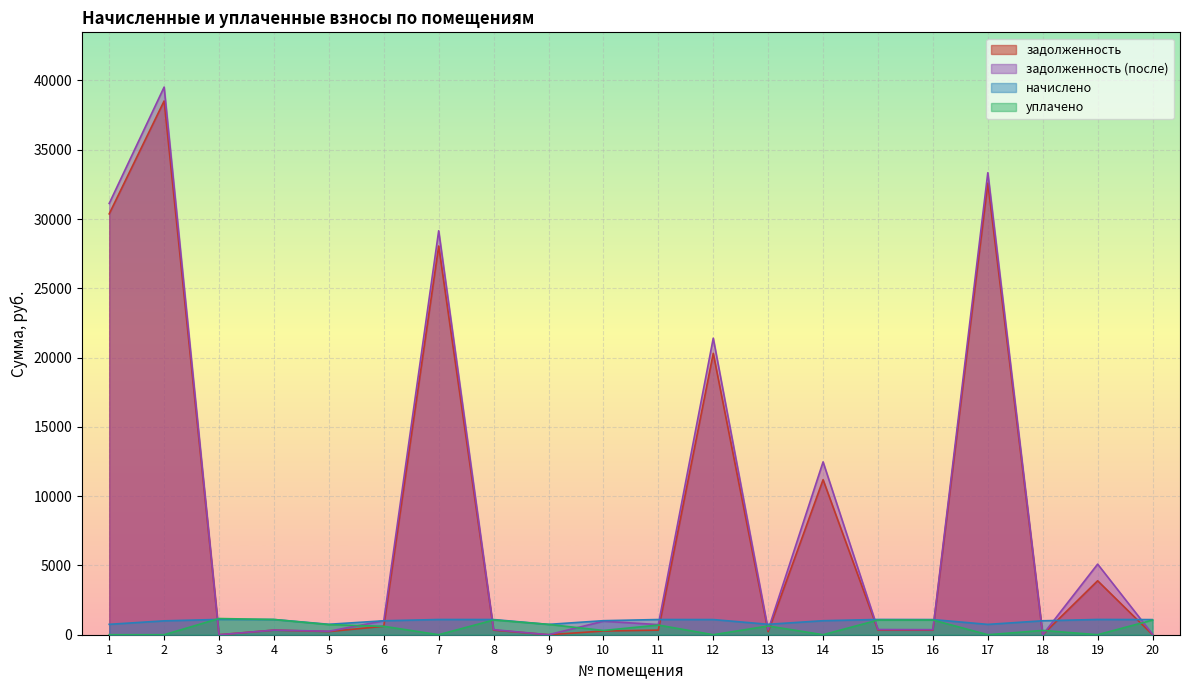

Read the уплачено value at 16.

1060.2